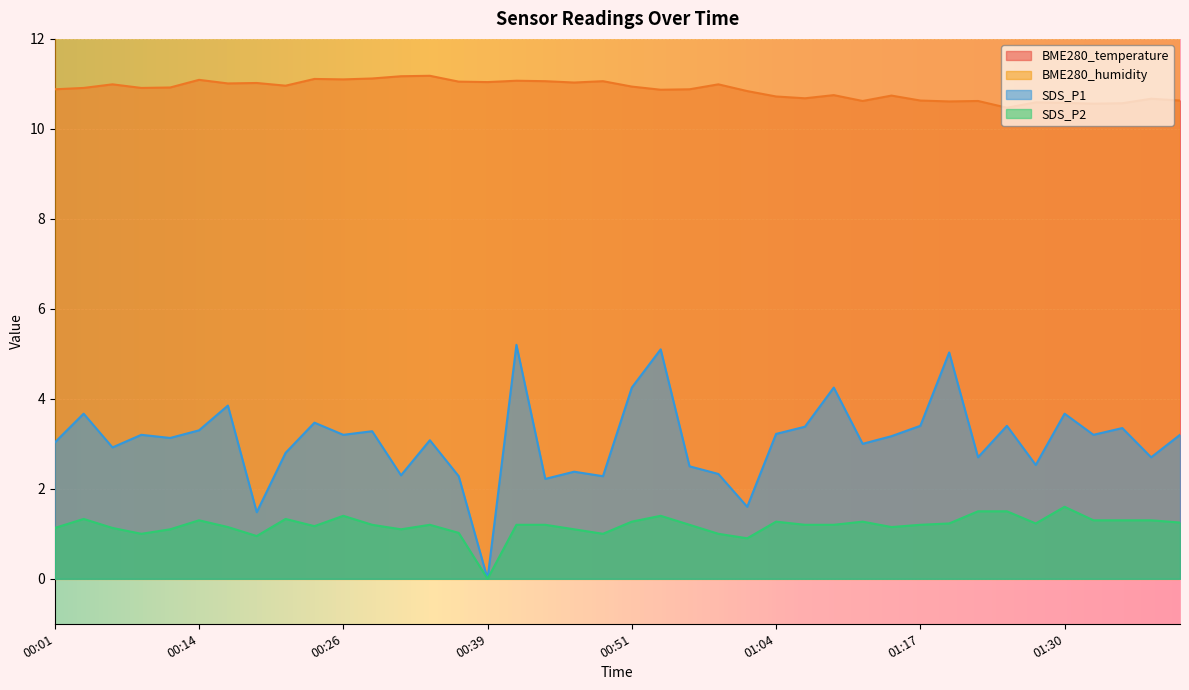

What is the difference between the second highest and minimum values in the SDS_P1 series?

5.1